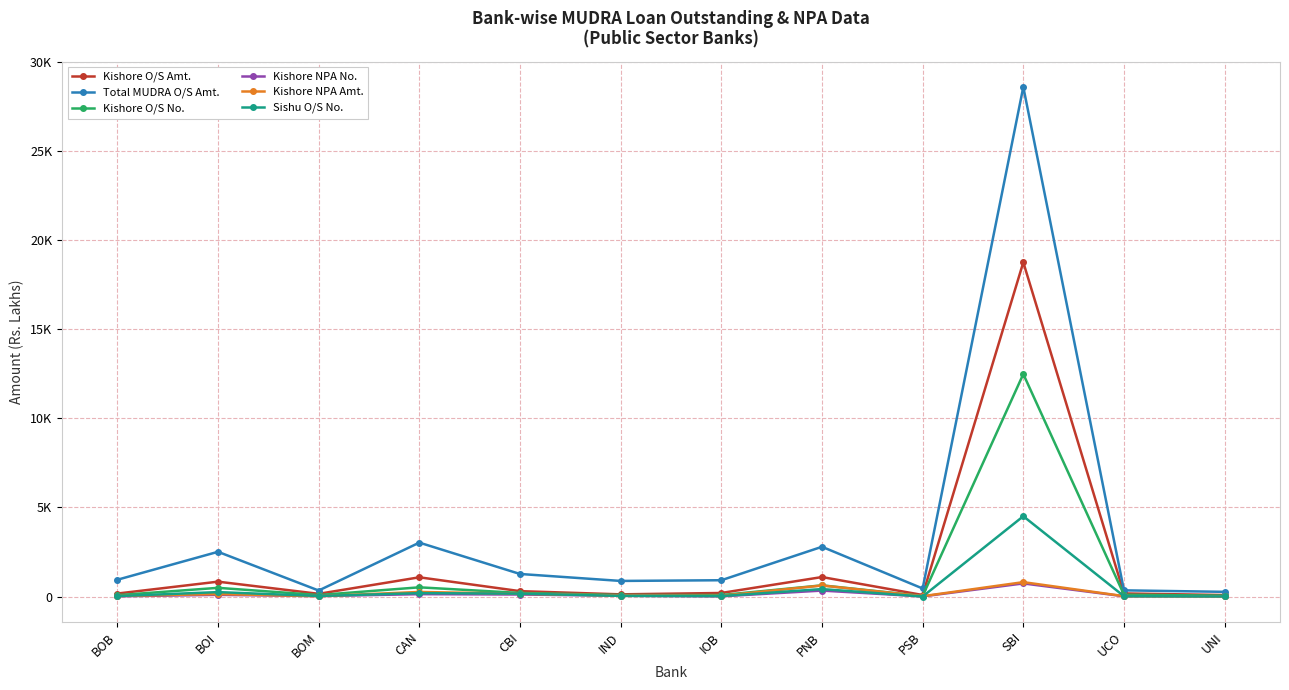

True or false: Kishore O/S Amt. and Total MUDRA O/S Amt. cross at least once.

False